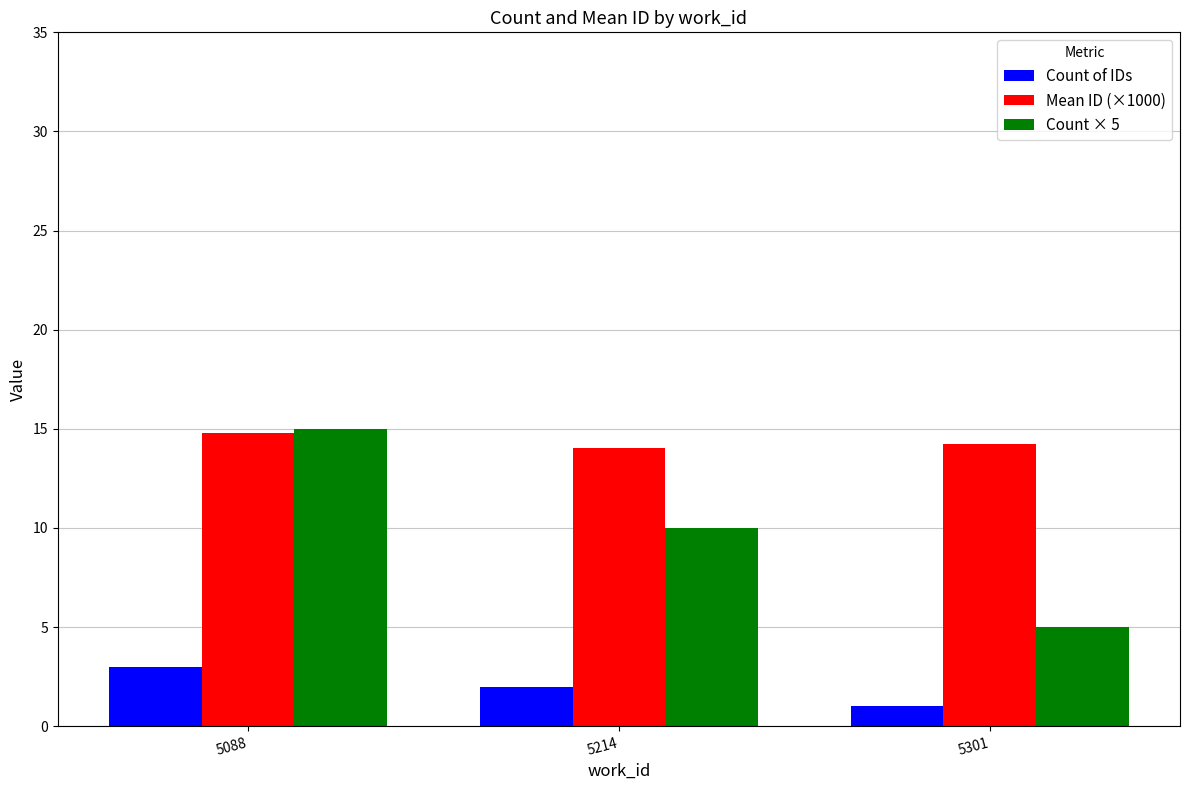

How many data points in Count × 5 are less than 10?

1